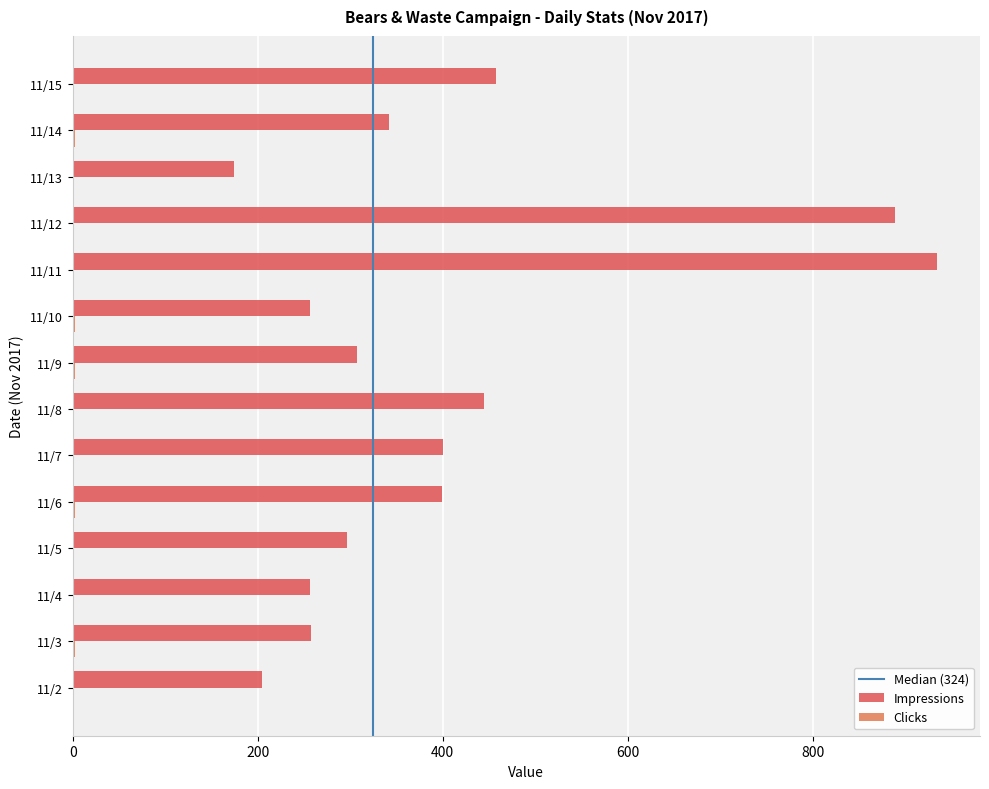

What is the average value of the Impressions series?

402